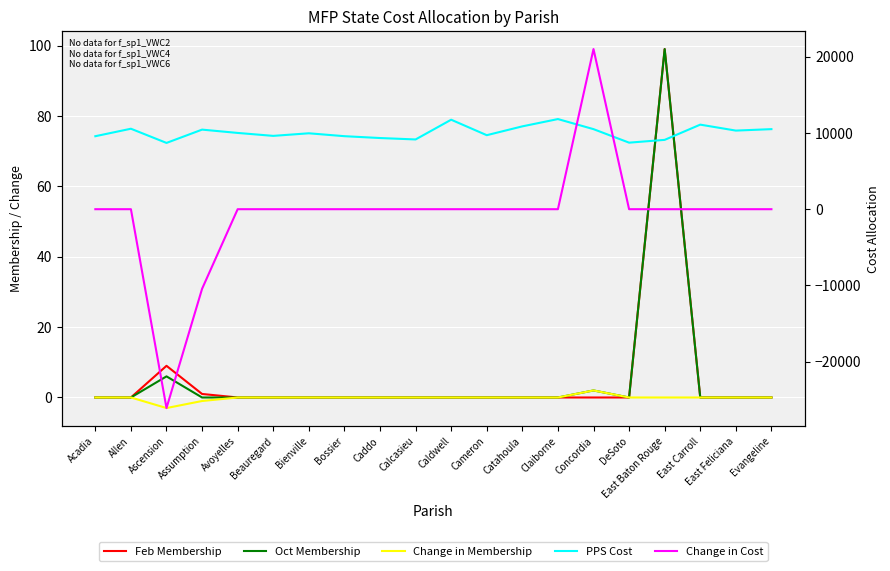

Rank the categories by Change in Membership value from lowest to highest.

Ascension, Assumption, Acadia, Allen, Avoyelles, Beauregard, Bienville, Bossier, Caddo, Calcasieu, Caldwell, Cameron, Catahoula, Claiborne, DeSoto, East Baton Rouge, East Carroll, East Feliciana, Evangeline, Concordia